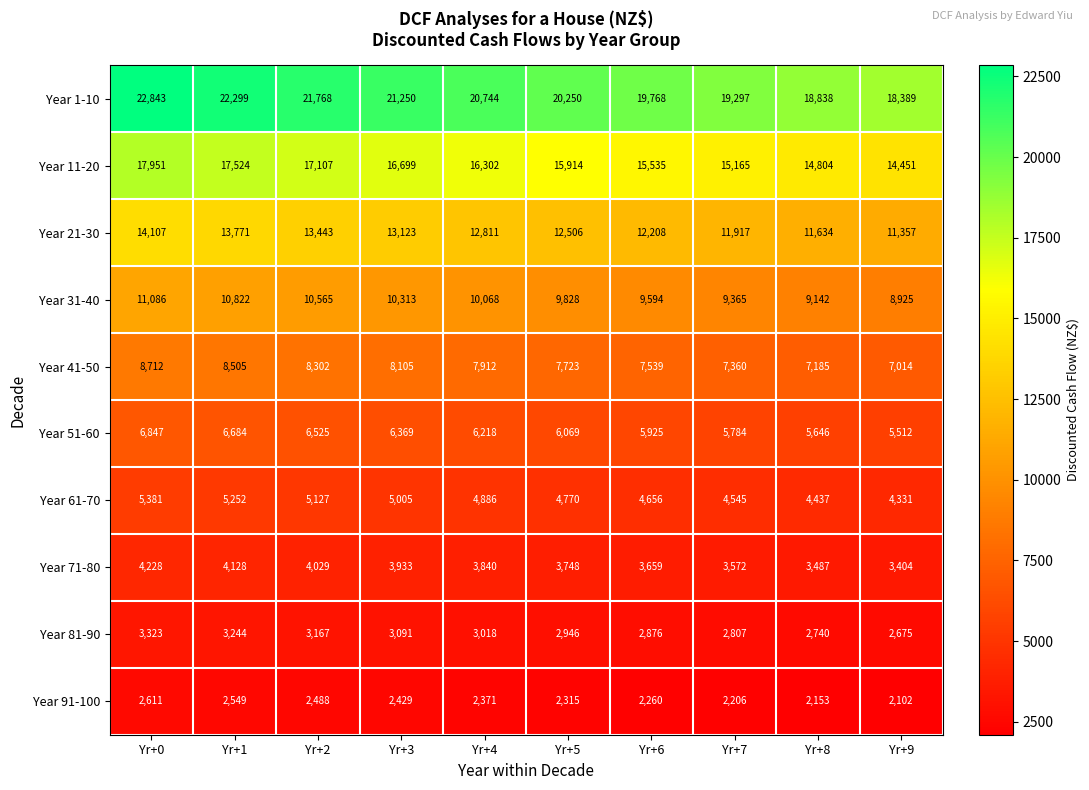

Rank the series by their maximum value, from highest to lowest.

Year 1-10, Year 11-20, Year 21-30, Year 31-40, Year 41-50, Year 51-60, Year 61-70, Year 71-80, Year 81-90, Year 91-100